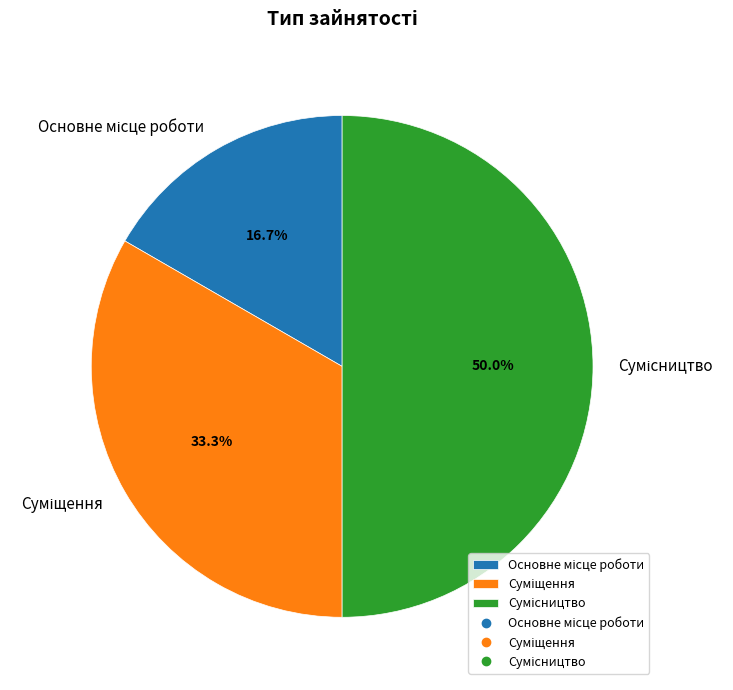

Does Основне місце роботи represent more than half of the total?

No